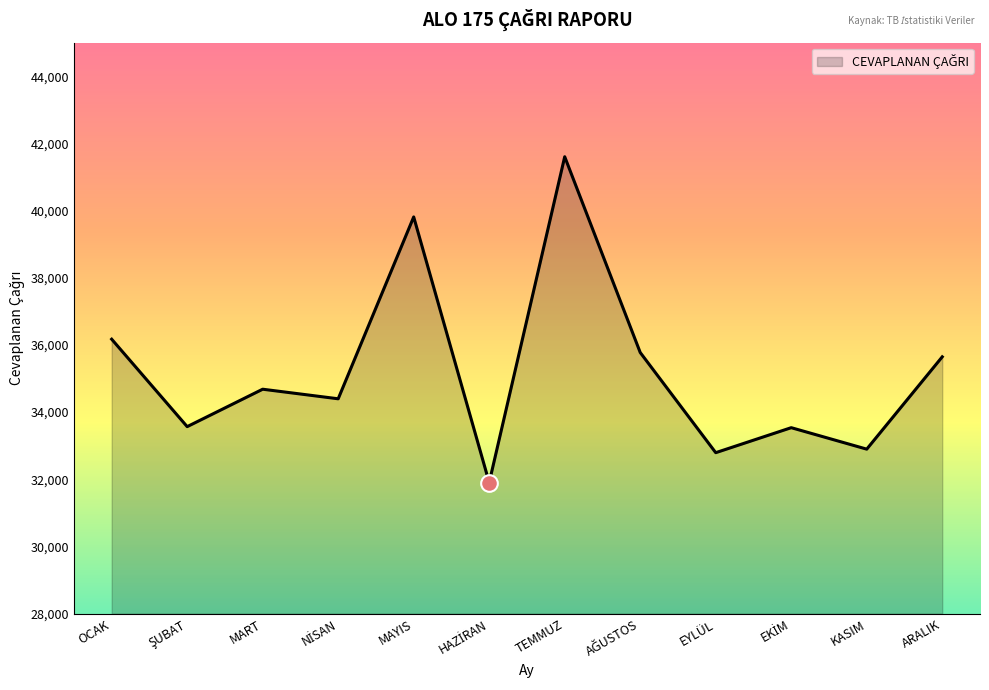

What is the difference between the second highest and minimum values?

7905